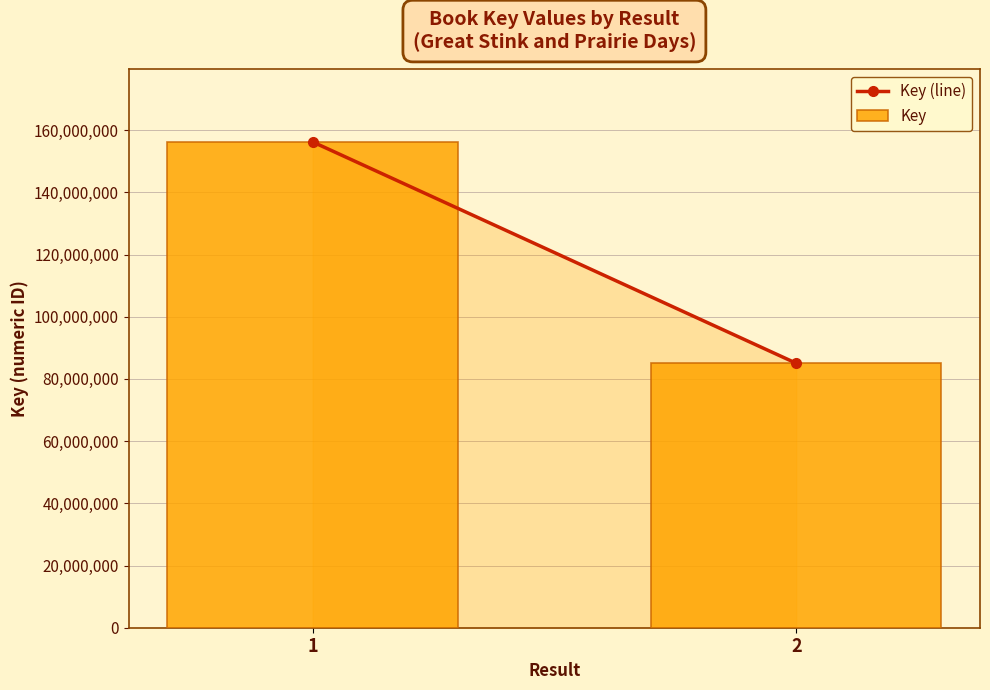

Reading left to right, extract all data points from this chart.

1=156227810	2=85045711